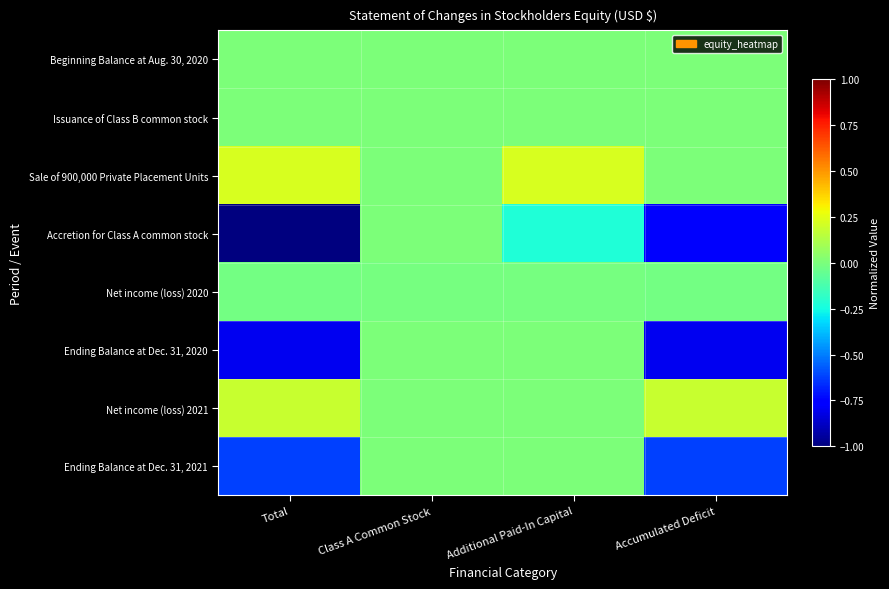

Reading left to right, extract all data points from this chart.

Beginning Balance at Aug. 30, 2020: Total=0.0	Class A Common Stock=0.0	Additional Paid-In Capital=0.0	Accumulated Deficit=0.0
Issuance of Class B common stock: Total=0.0	Class A Common Stock=0.0	Additional Paid-In Capital=0.0	Accumulated Deficit=0.0
Sale of 900,000 Private Placement Units: Total=0.2	Class A Common Stock=0.0	Additional Paid-In Capital=0.2	Accumulated Deficit=0.0
Accretion for Class A common stock: Total=-1.0	Class A Common Stock=0.0	Additional Paid-In Capital=-0.2	Accumulated Deficit=-0.8
Net income (loss) 2020: Total=-0.0	Class A Common Stock=-0.0	Additional Paid-In Capital=-0.0	Accumulated Deficit=-0.0
Ending Balance at Dec. 31, 2020: Total=-0.8	Class A Common Stock=0.0	Additional Paid-In Capital=0.0	Accumulated Deficit=-0.8
Net income (loss) 2021: Total=0.2	Class A Common Stock=0.0	Additional Paid-In Capital=0.0	Accumulated Deficit=0.2
Ending Balance at Dec. 31, 2021: Total=-0.6	Class A Common Stock=0.0	Additional Paid-In Capital=0.0	Accumulated Deficit=-0.6